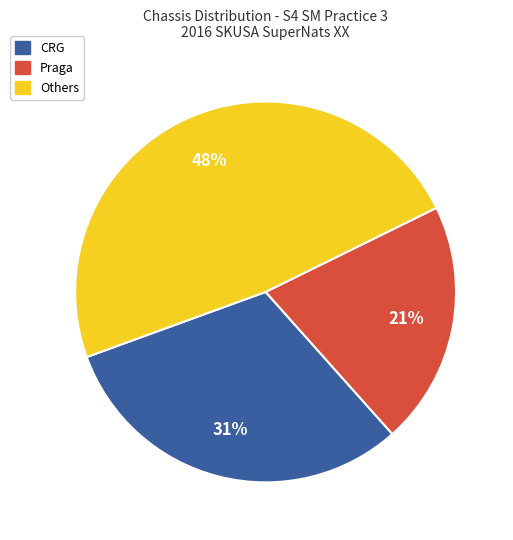

To the nearest percent, what is the average slice percentage?

33%